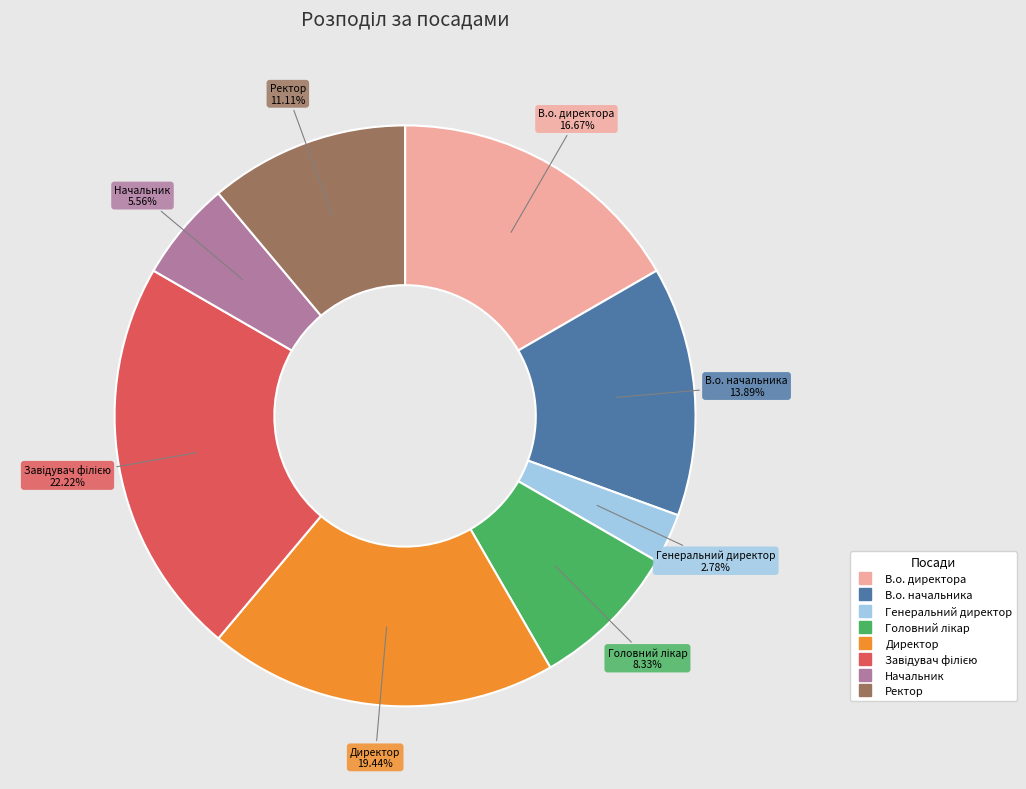

Does Генеральний директор represent more than half of the total?

No